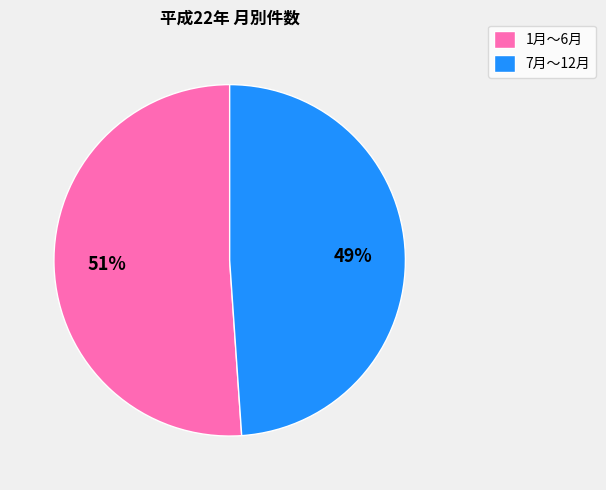

To the nearest percent, what is the average slice percentage?

50%